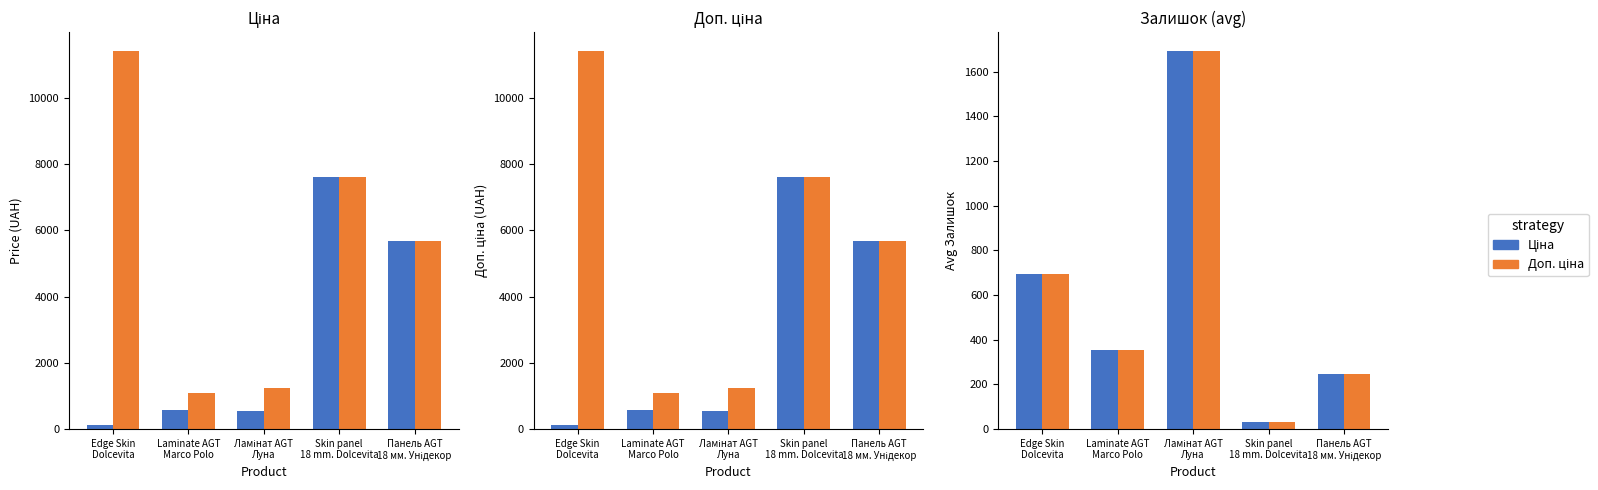

Which category has the lowest value across all series?

Skin panel
18 mm. Dolcevita